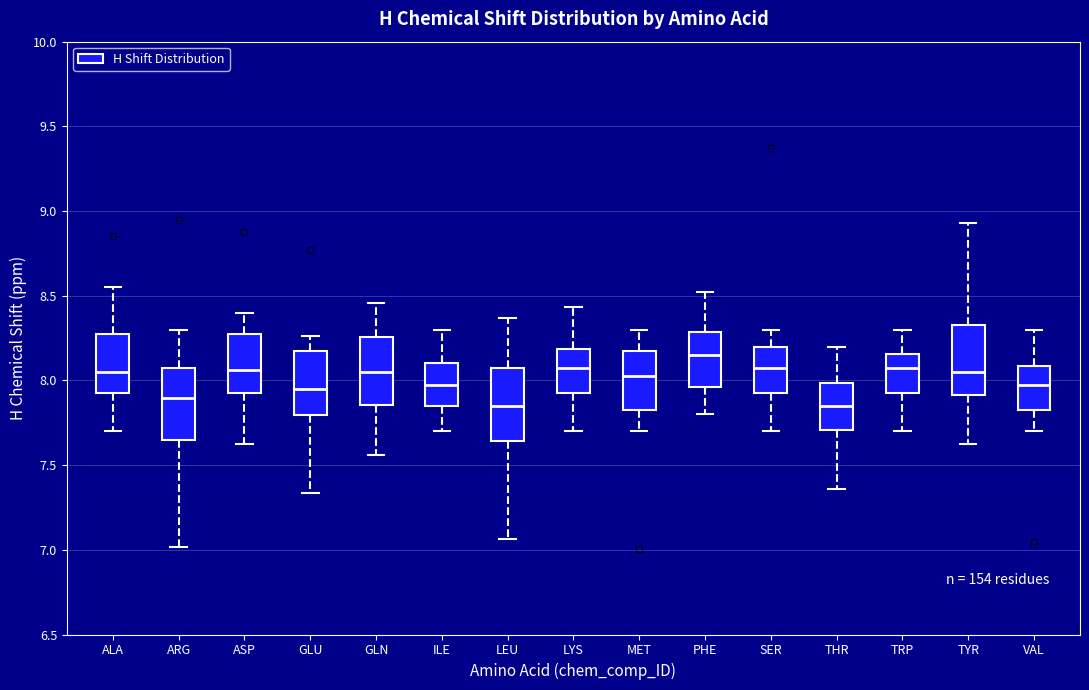

Reading left to right, transcribe this box plot: for each box, give where its median line is, the range the box spans, and where its two whiskers end, as read against the y-axis. The values are not printed on the chart, so give them approximately, as read against the axis.

ALA: median 8.05, box 7.95 to 8.30, whiskers 7.70 to 8.55
ARG: median 7.90, box 7.65 to 8.10, whiskers 7.00 to 8.30
ASP: median 8.05, box 7.95 to 8.30, whiskers 7.65 to 8.40
GLU: median 7.95, box 7.80 to 8.20, whiskers 7.35 to 8.25
GLN: median 8.05, box 7.85 to 8.25, whiskers 7.55 to 8.45
ILE: median 8.00, box 7.85 to 8.10, whiskers 7.70 to 8.30
LEU: median 7.85, box 7.65 to 8.10, whiskers 7.05 to 8.35
LYS: median 8.10, box 7.95 to 8.20, whiskers 7.70 to 8.45
MET: median 8.05, box 7.85 to 8.20, whiskers 7.70 to 8.30
PHE: median 8.15, box 7.95 to 8.30, whiskers 7.80 to 8.50
SER: median 8.10, box 7.95 to 8.20, whiskers 7.70 to 8.30
THR: median 7.85, box 7.70 to 8.00, whiskers 7.35 to 8.20
TRP: median 8.10, box 7.95 to 8.15, whiskers 7.70 to 8.30
TYR: median 8.05, box 7.90 to 8.35, whiskers 7.60 to 8.95
VAL: median 8.00, box 7.85 to 8.10, whiskers 7.70 to 8.30